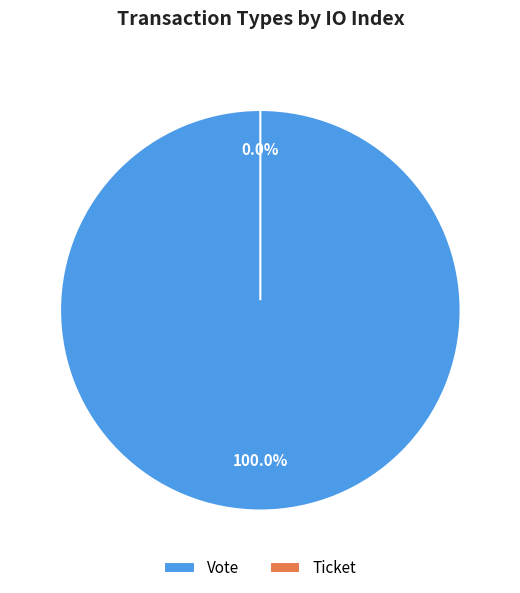

Is the sum of Ticket and Vote greater than half?

Yes